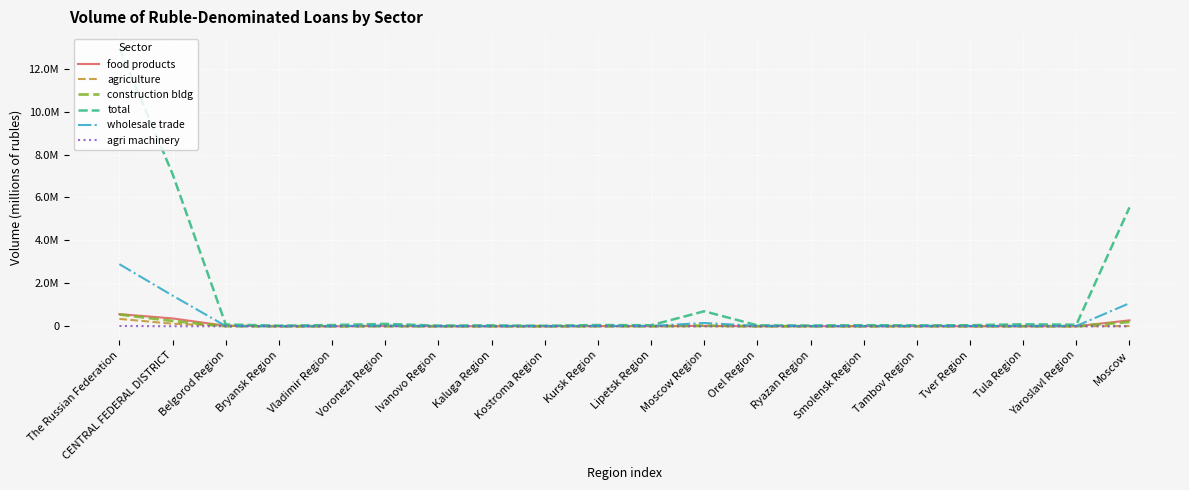

Is it true that agri machinery equals 1 at Smolensk Region?

True